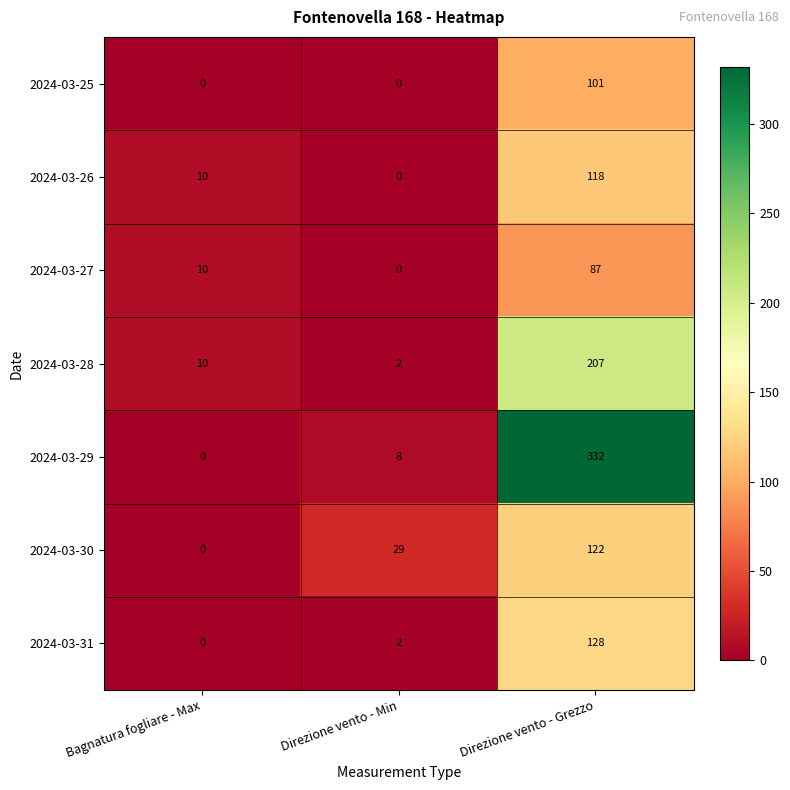

At which label is 2024-03-29 closest to 166?

Direzione vento - Min